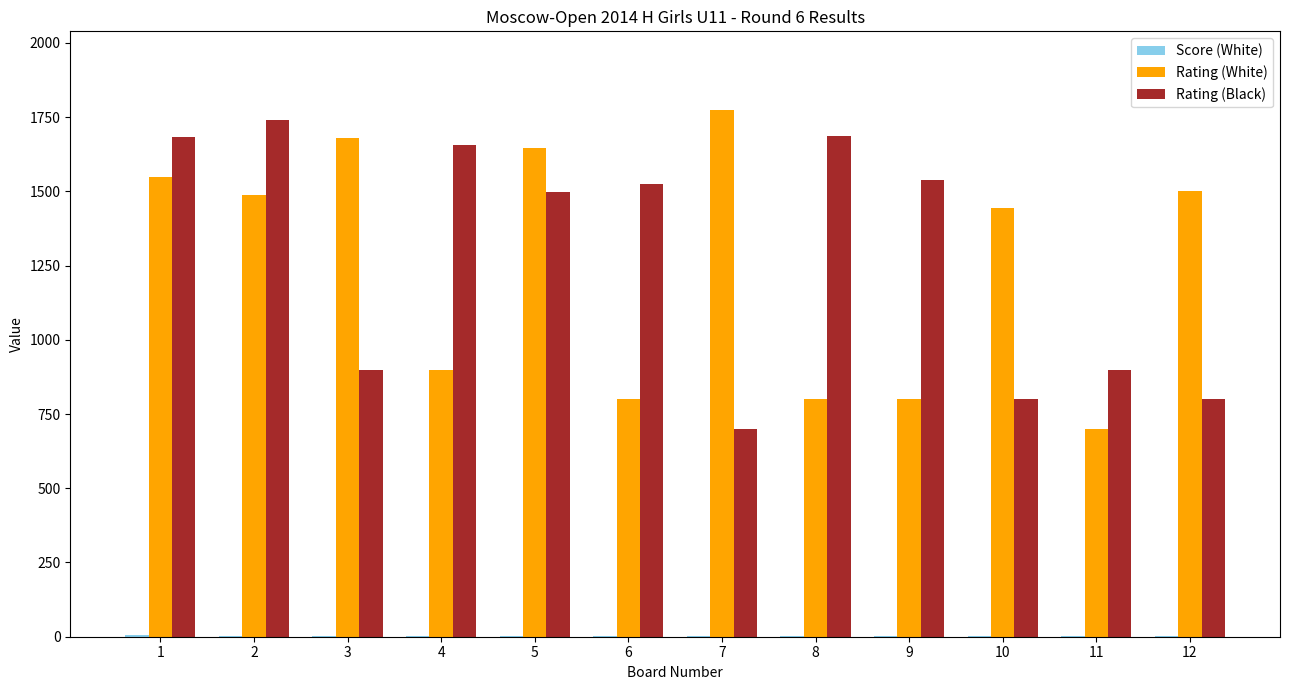

Between 1 and 12, which series saw the biggest shift?

Rating (Black)